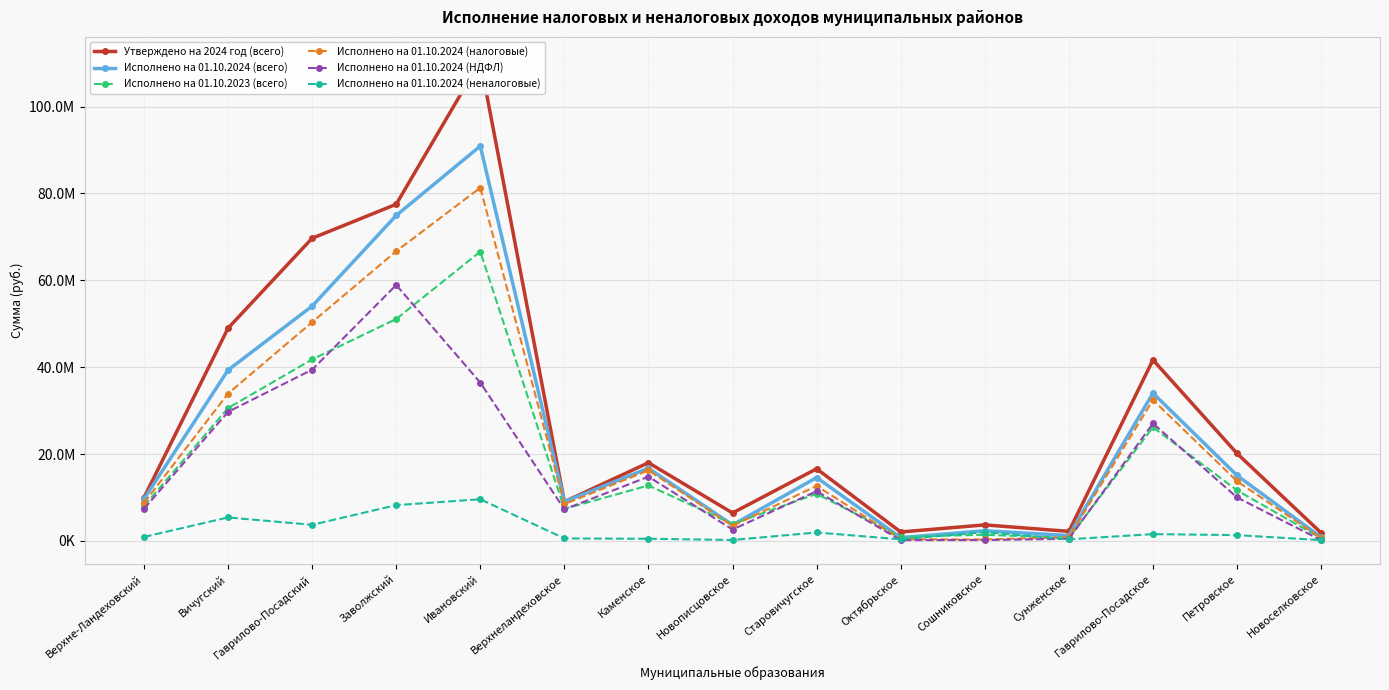

The Исполнено на 01.10.2024 (НДФЛ) series shows 18724205.1 at Старовичугское. True or false?

False